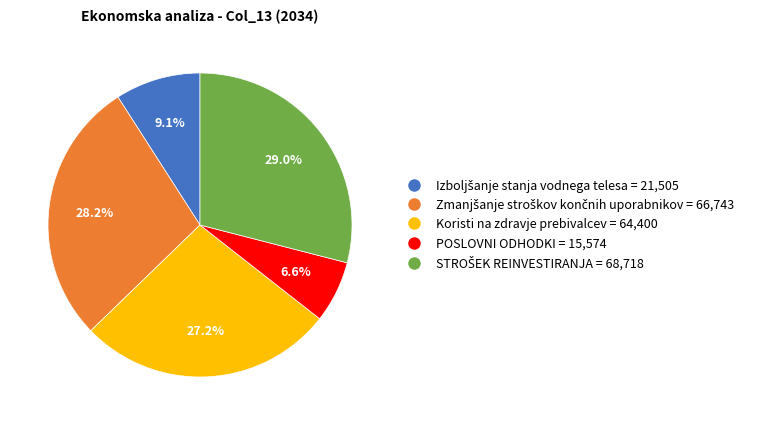

Does any single category account for the majority?

No